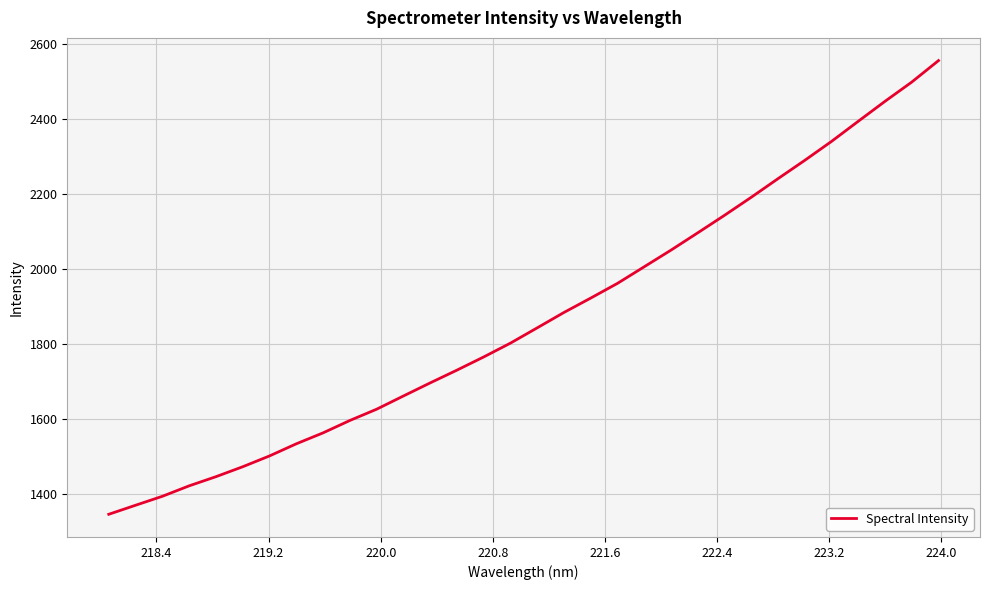

What is the smallest value displayed?

1345.6